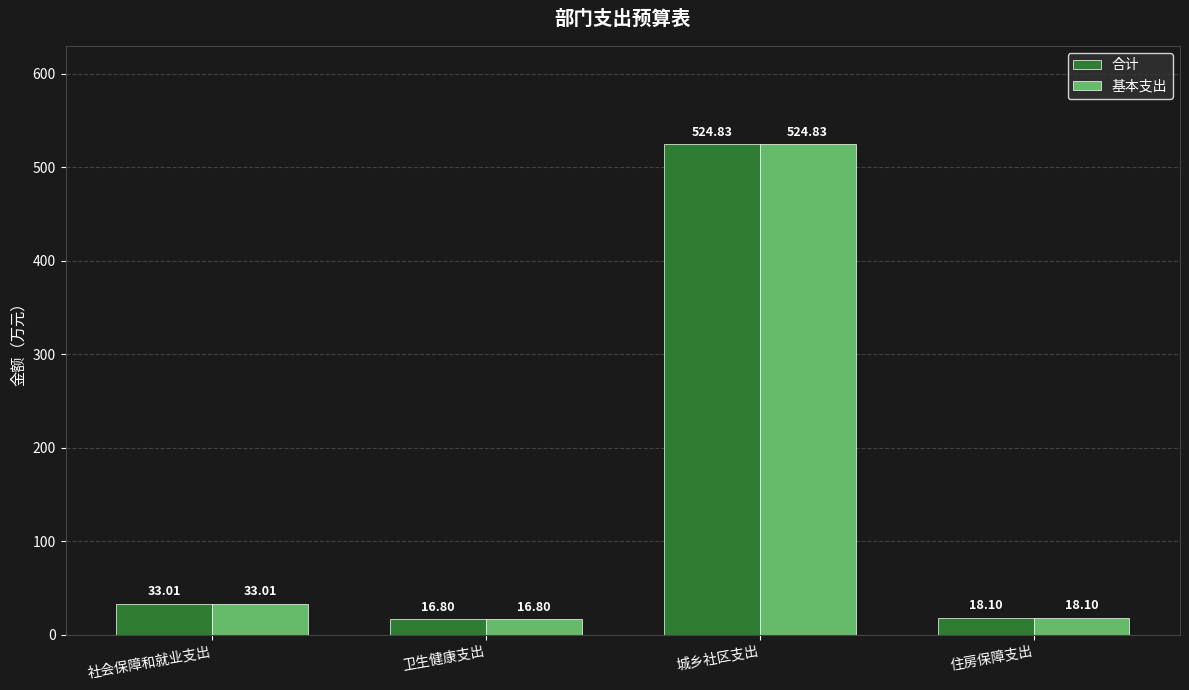

What is the total value across all series at 住房保障支出?

36.2